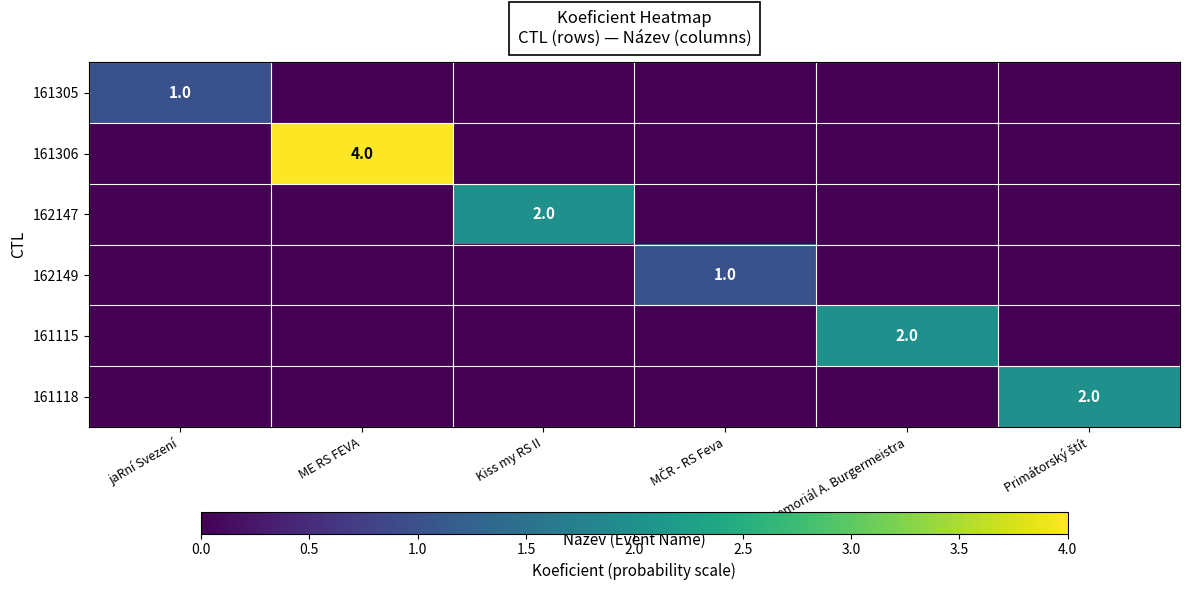

True or false: 161115 has a value of 3 at Memoriál A. Burgermeistra.

False